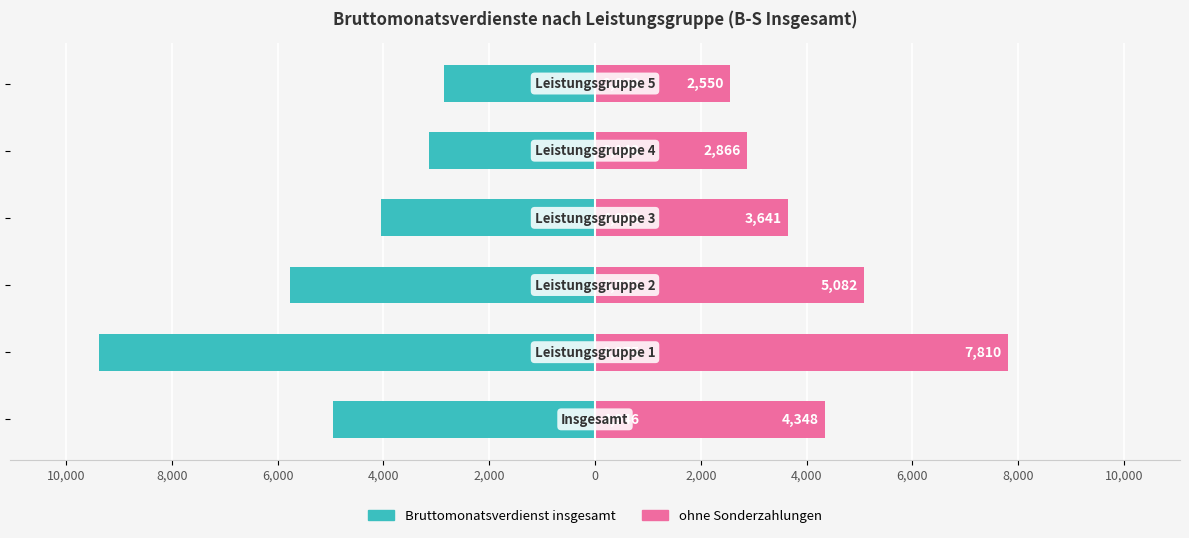

Does the chart contain stacked bars?

No